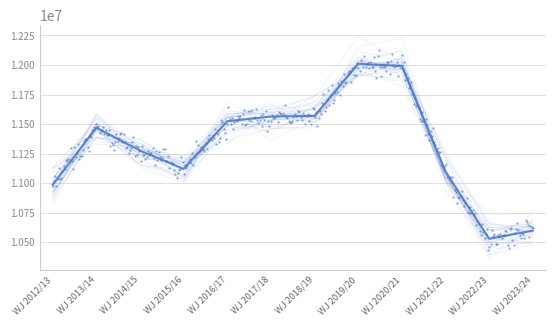

Which has a higher value, WJ 2016/17 or WJ 2018/19?

WJ 2018/19